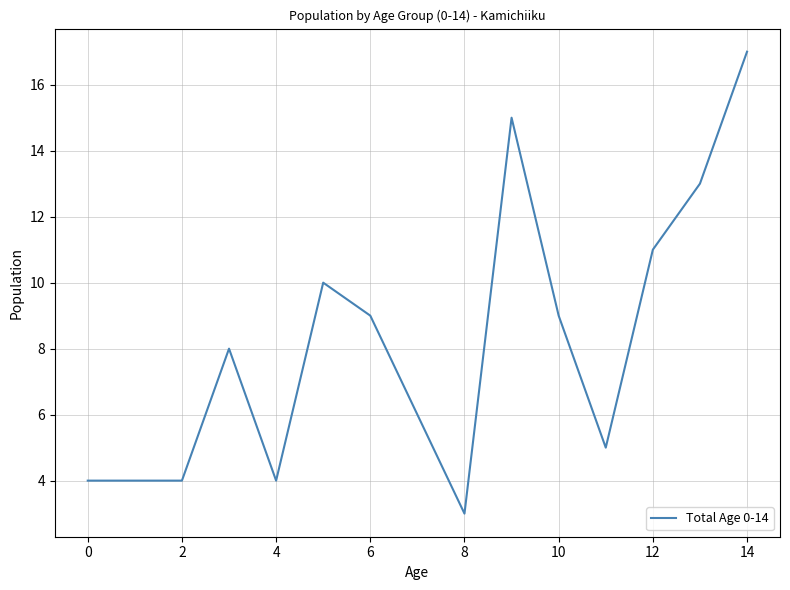

What is the minimum value shown in the chart?

3